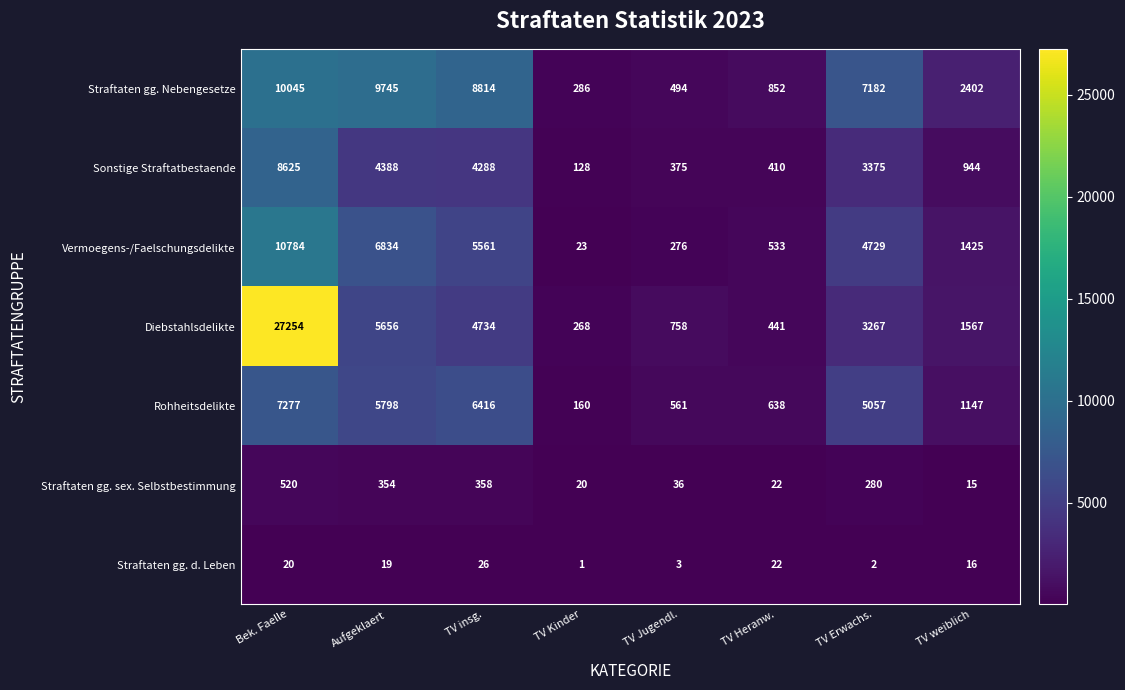

Where is Straftaten gg. Nebengesetze nearest to the value 5165?

TV Erwachs.